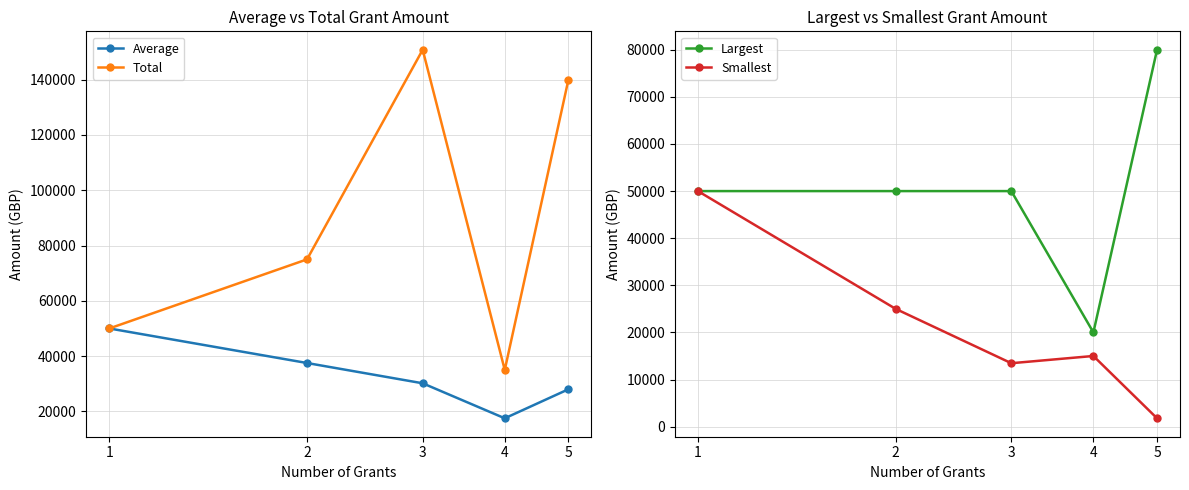

Between 1 and 3, which is larger?

1